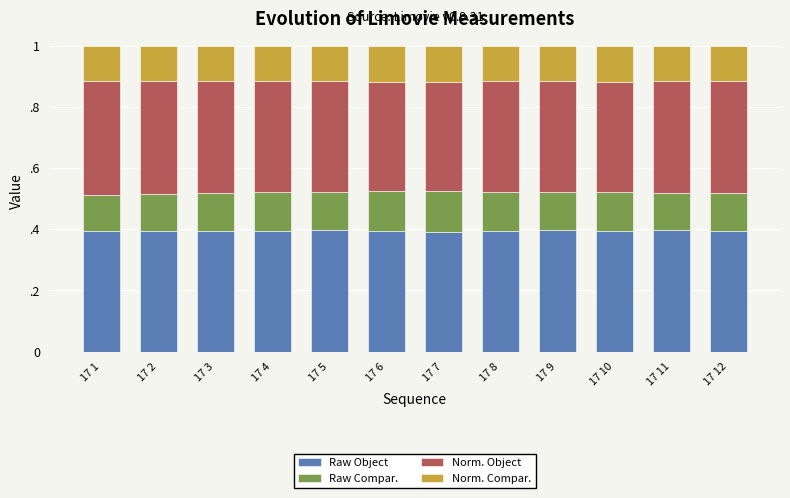

At how many categories does at least one series exceed 0?

12